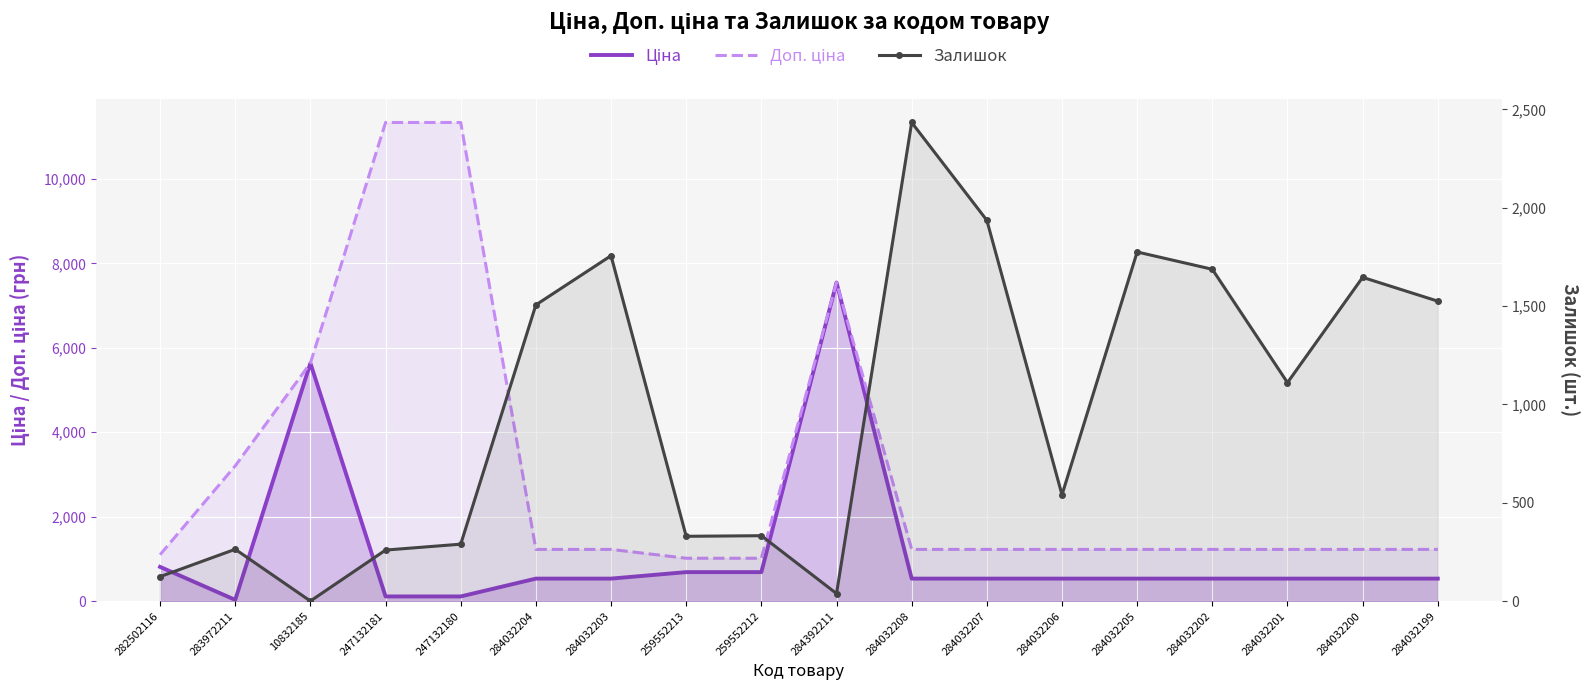

Which series changed the most between 259552212 and 284032201?

Залишок